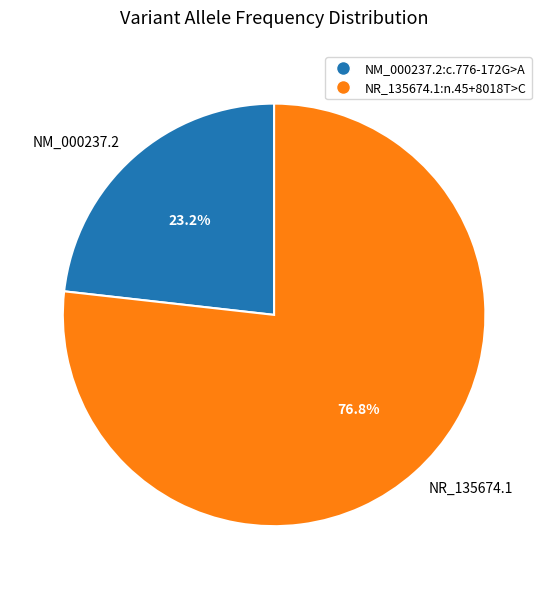

Which slice is the smallest?

NM_000237.2:c.776-172G>A